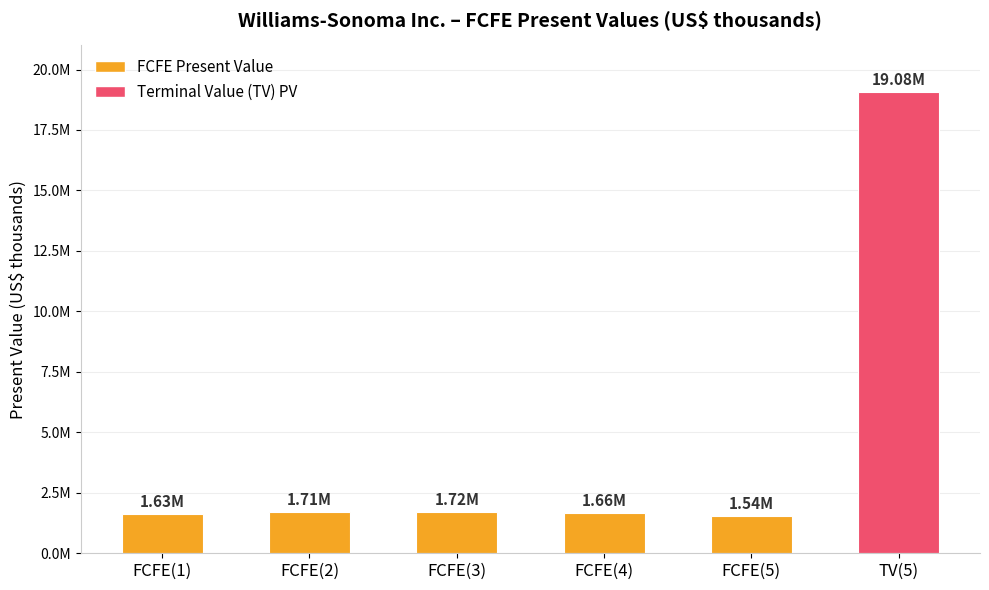

Reading right to left, list all the values displayed in this chart.

19078912	1537790	1661739	1719171	1705907	1626288